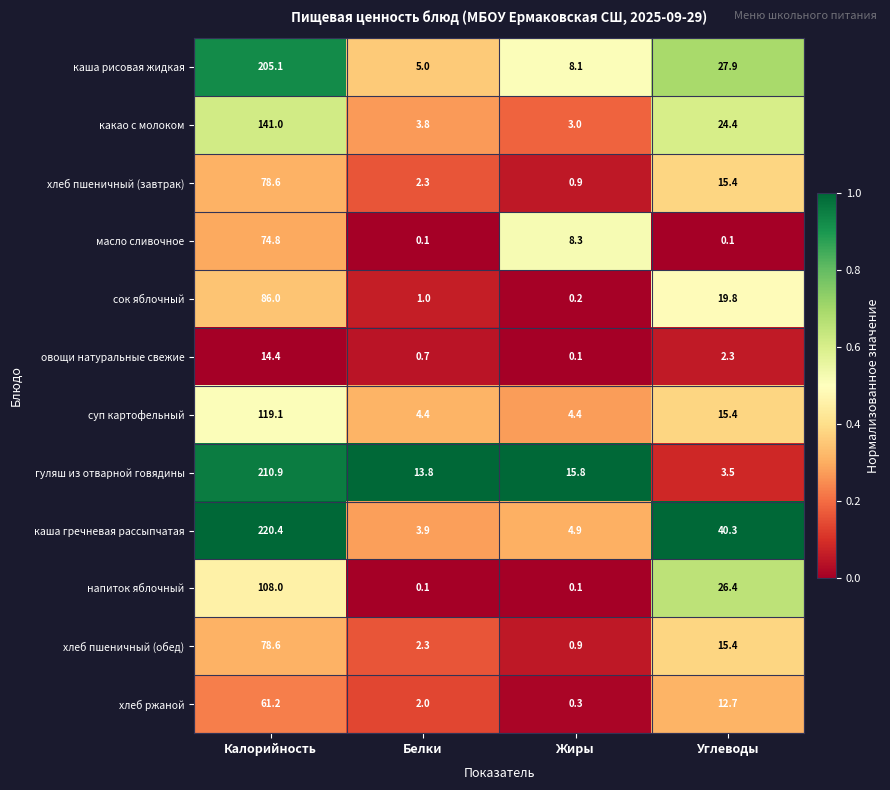

What is the difference between the highest and lowest values at Углеводы?

40.2